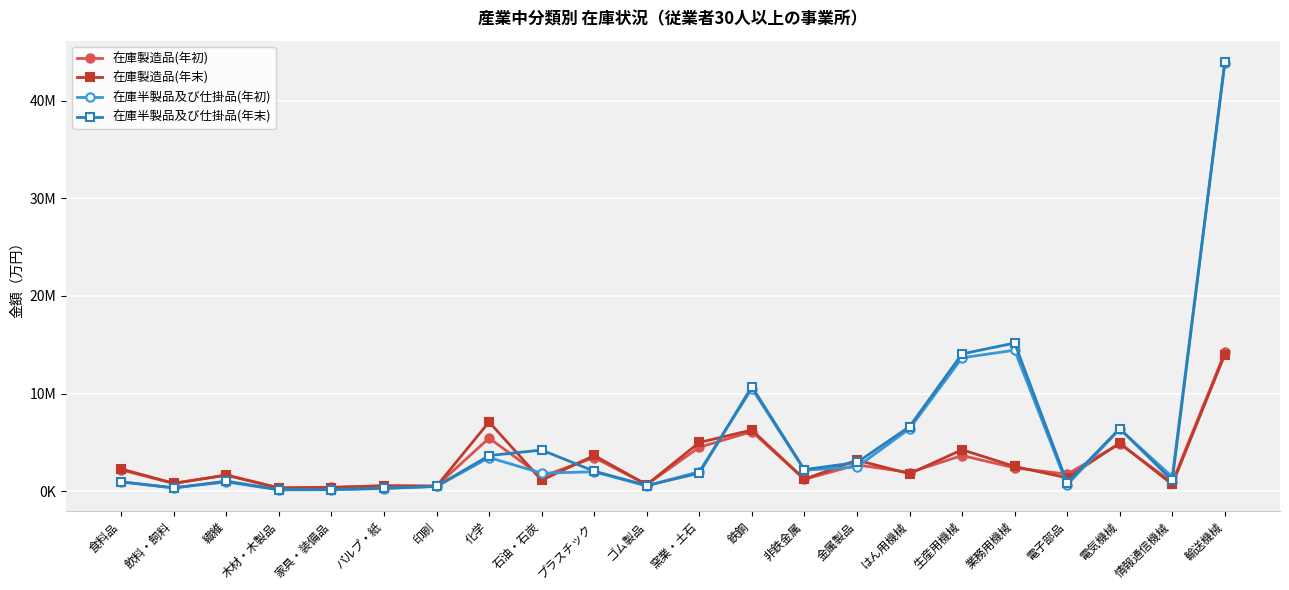

Which series ends up on top after the final intersection of 在庫製造品(年末) and 在庫半製品及び仕掛品(年初)?

在庫半製品及び仕掛品(年初)